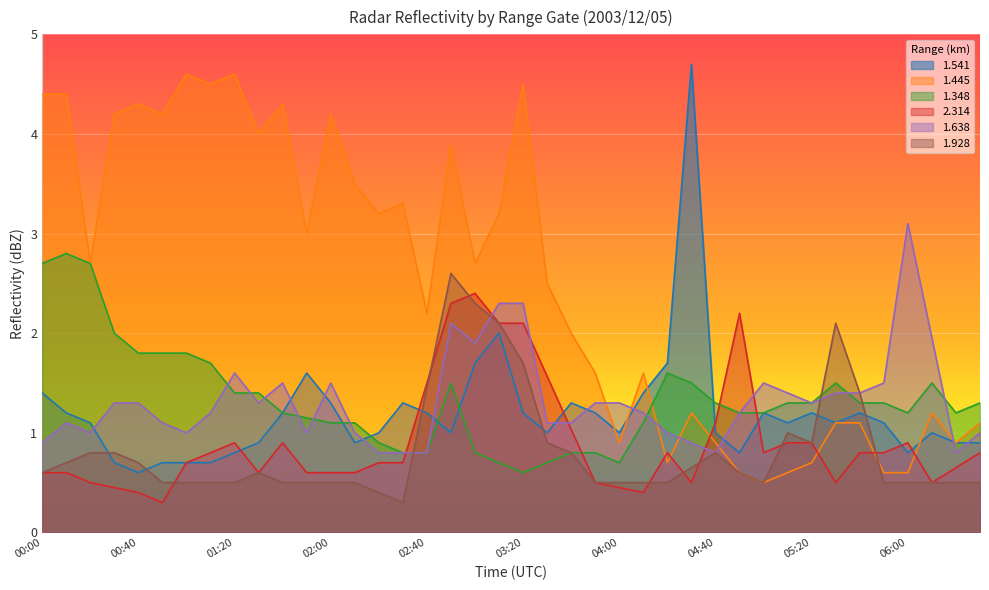

How many interior local valleys does the 1.348 series have?

5